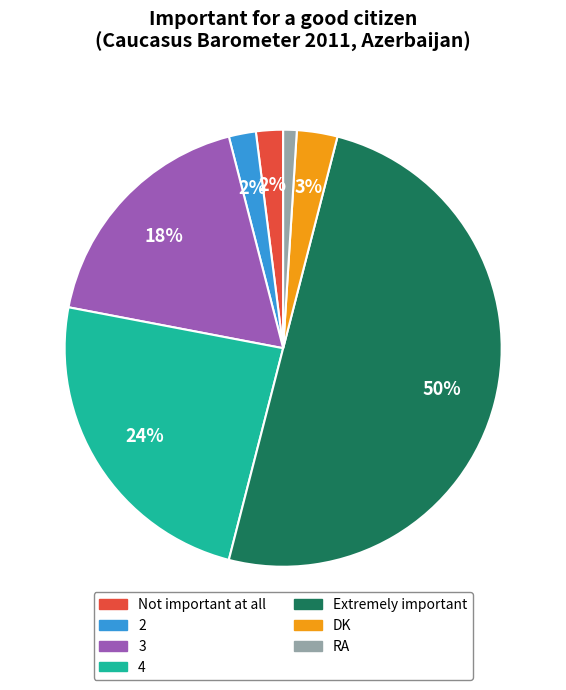

To the nearest percent, what portion does DK represent?

3%